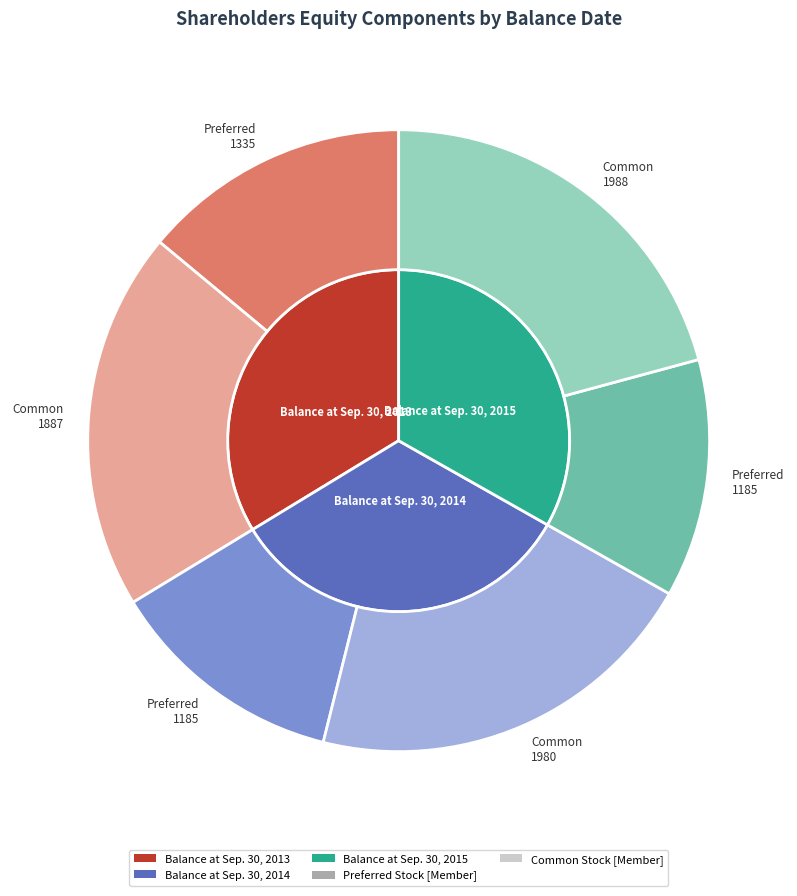

Which slice is the largest?

Common Stock [Member]